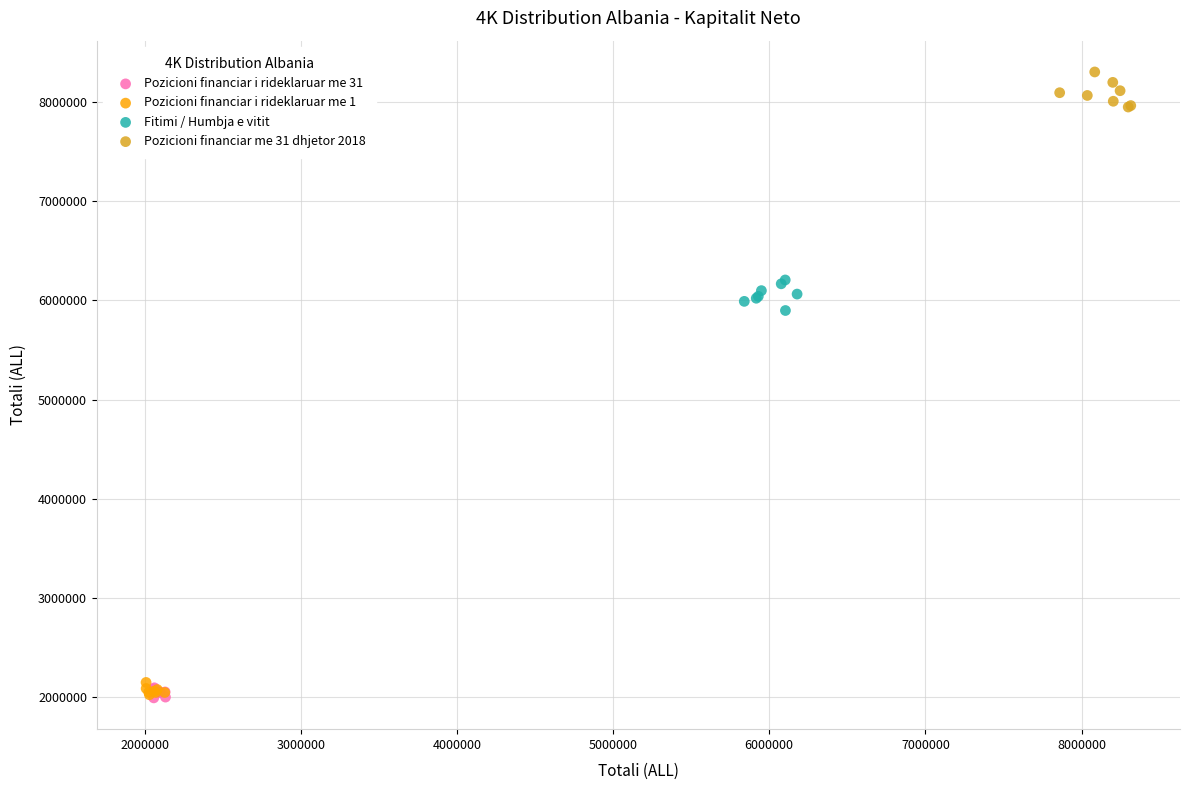

Which series contains the highest Y value?

Pozicioni financiar me 31 dhjetor 2018